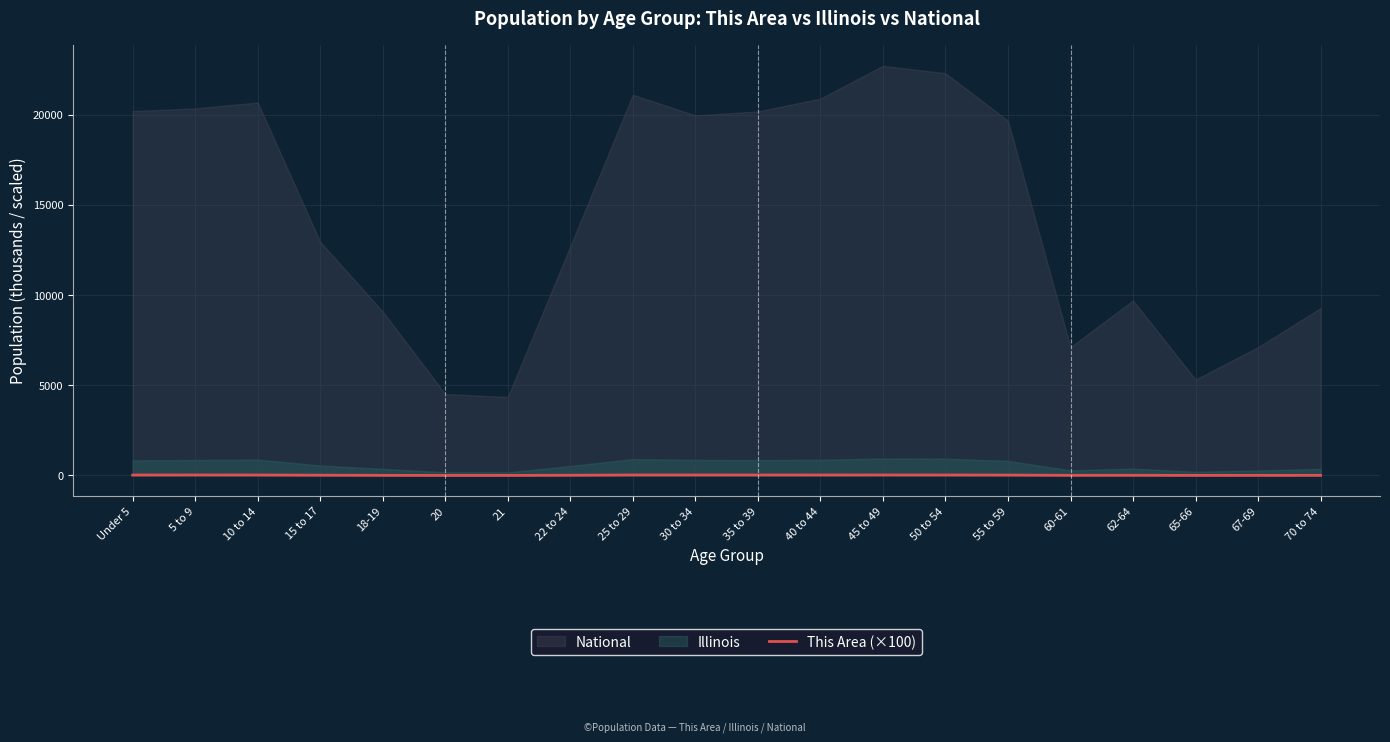

True or false: the data has more than 0 interior local peaks.

True